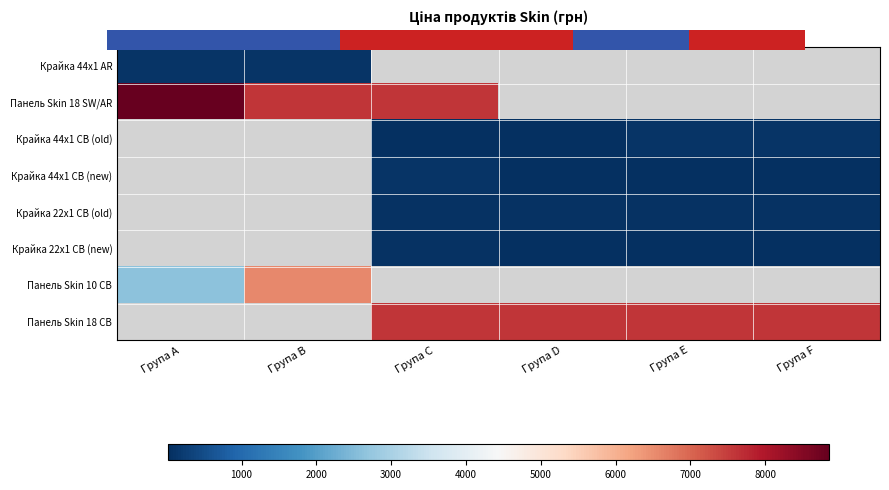

Between Група C and Група F, which series saw the biggest shift?

Крайка 44x1 CB (old)